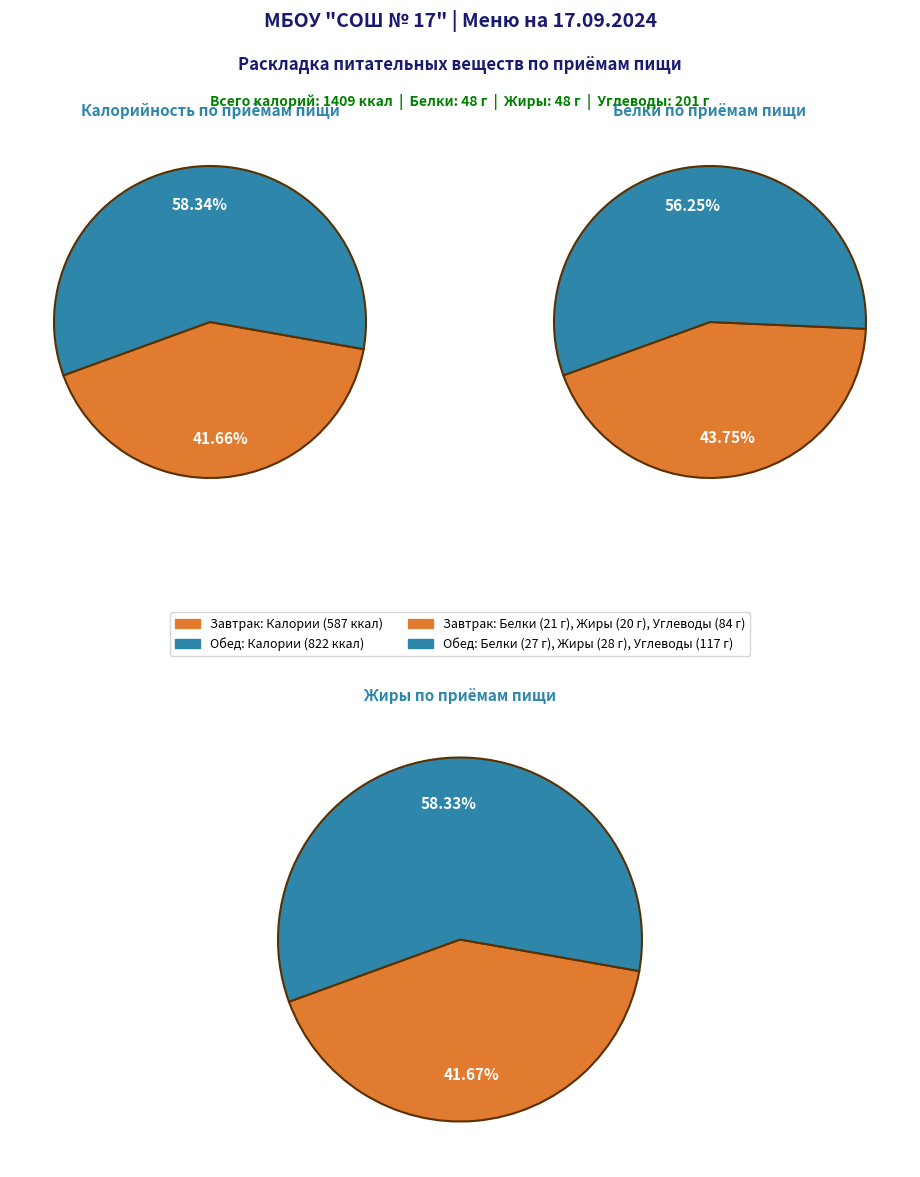

What is the smallest slice in the pie chart?

Завтрак